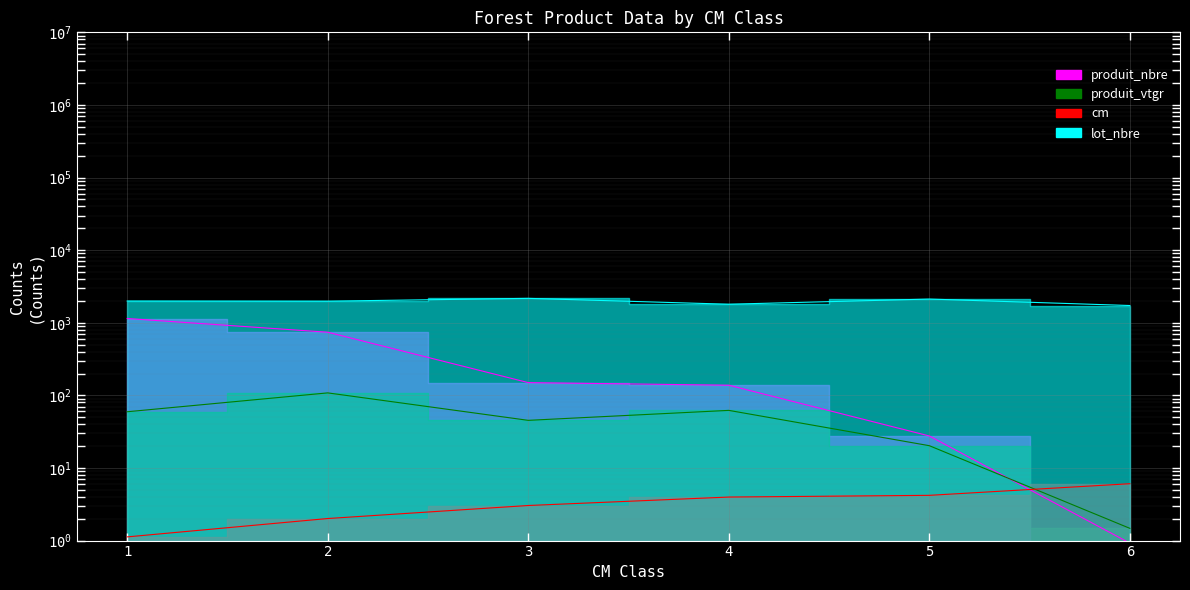

What is the difference between the maximum and minimum values in the produit_vtgr series?

106.7